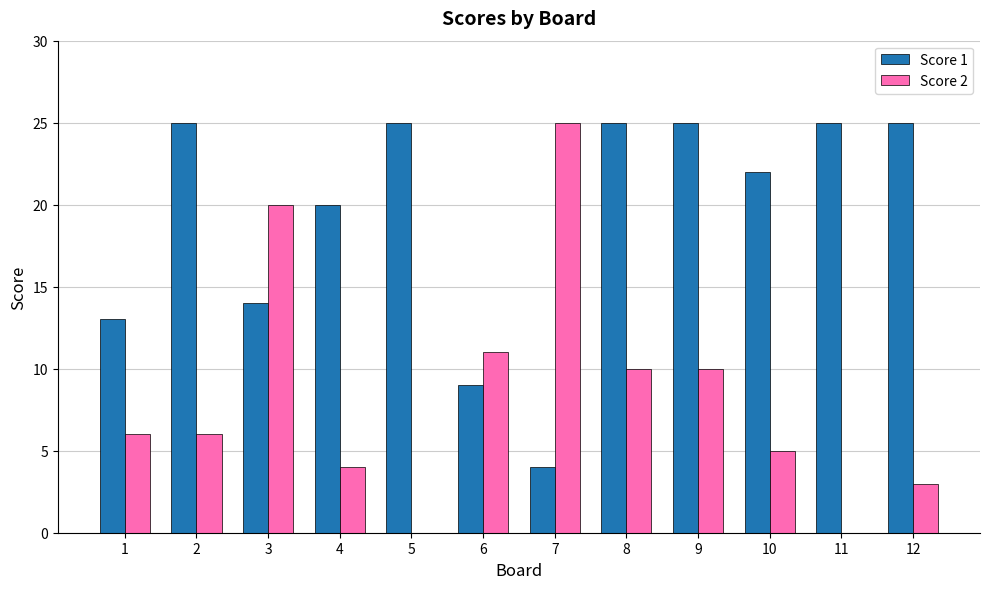

Where is Score 2 nearest to the value 12?

6